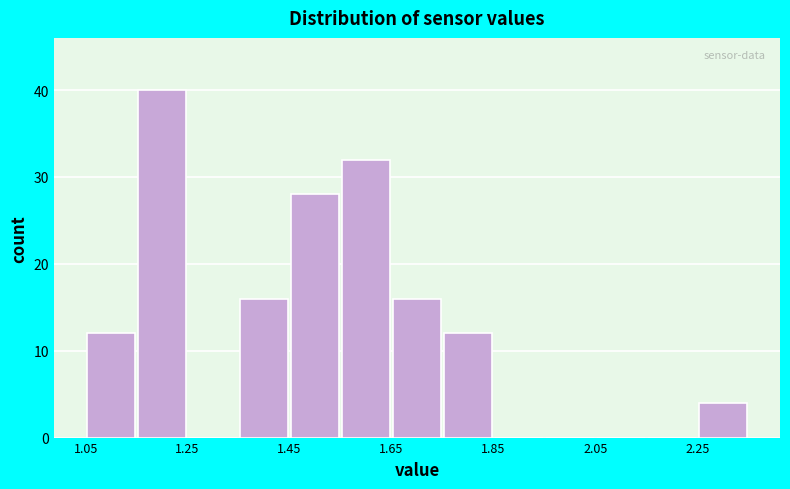

Reading left to right, transcribe this chart: for each bar, give the range it covers on the x-axis and its height. Neither the bar edges nor the heights are printed on the chart, so give them approximately, as read against the axes.

1.05 to 1.15: 12
1.15 to 1.25: 40
1.25 to 1.35: 0
1.35 to 1.45: 16
1.45 to 1.55: 28
1.55 to 1.65: 32
1.65 to 1.75: 16
1.75 to 1.85: 12
1.85 to 1.95: 0
1.95 to 2.05: 0
2.05 to 2.15: 0
2.15 to 2.25: 0
2.25 to 2.35: 4